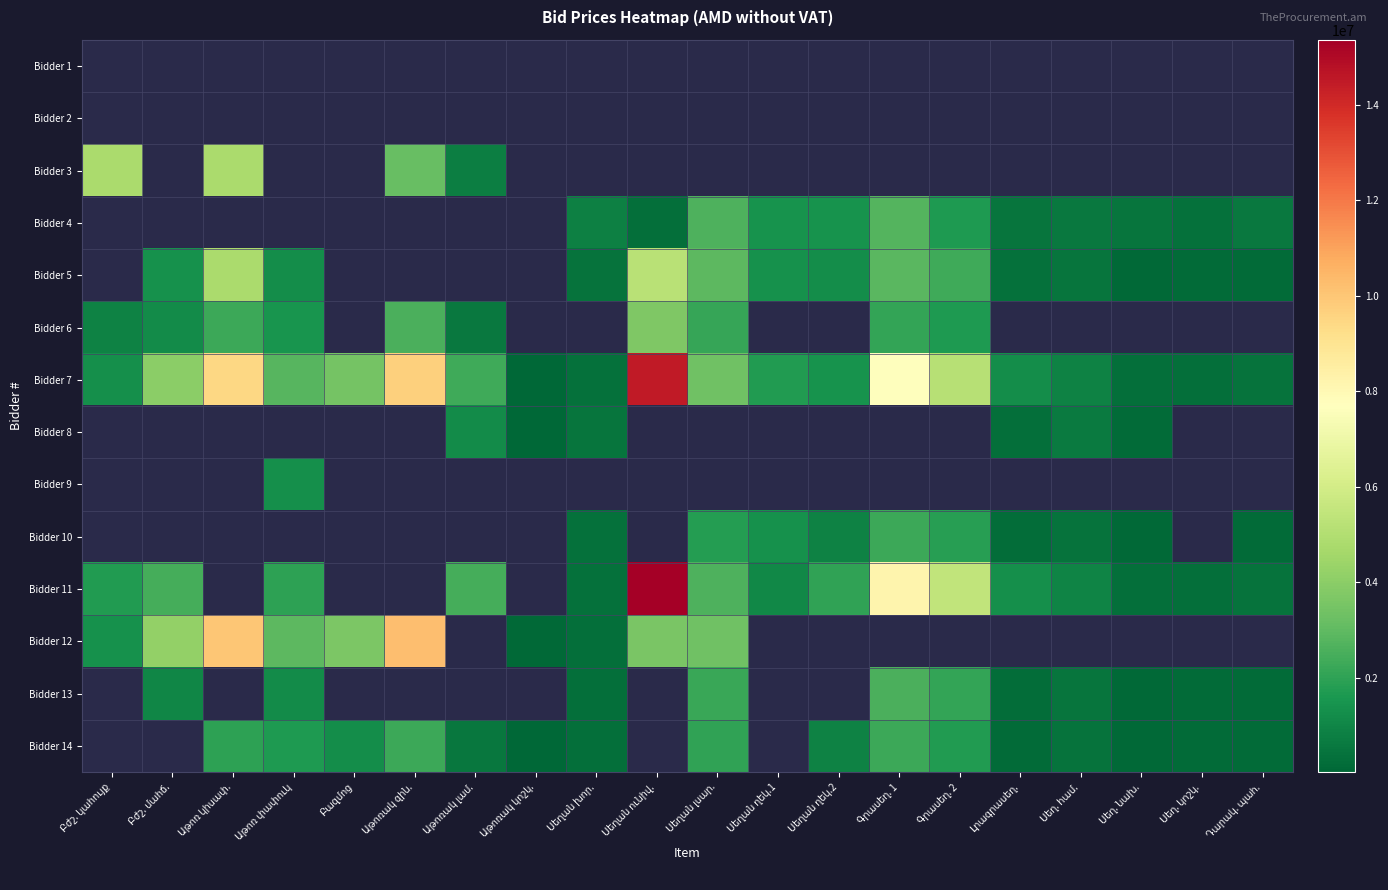

How many values in the Bidder 4 series are below 491666?

2